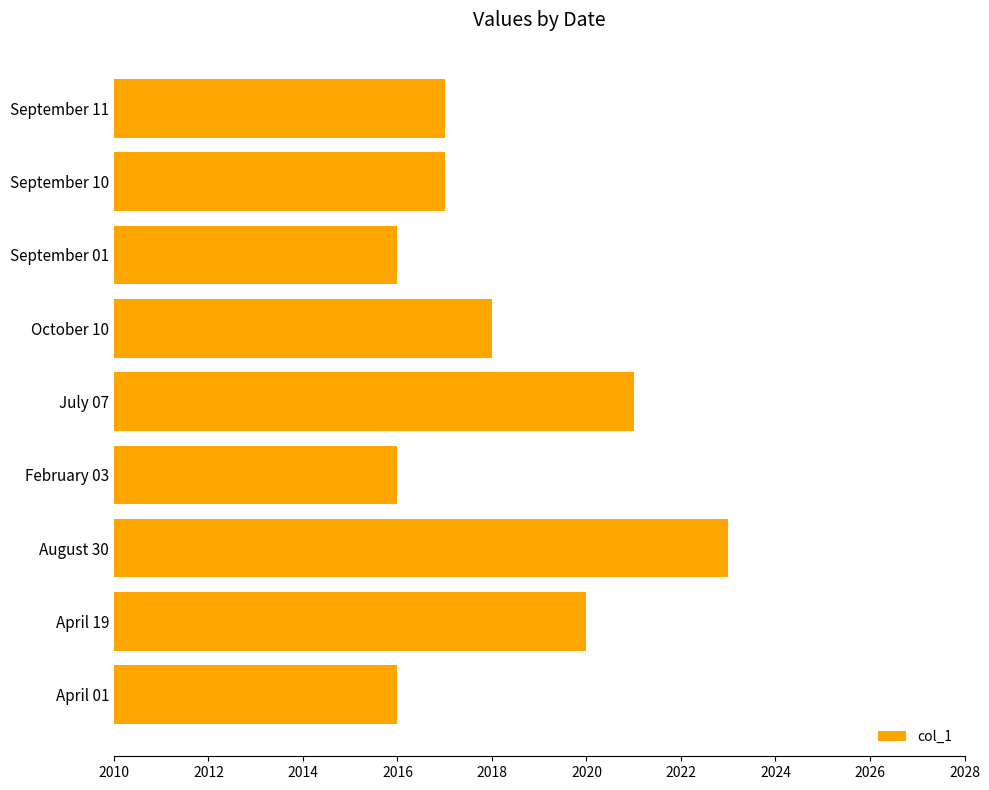

Which has a higher value, October 10 or September 10?

October 10